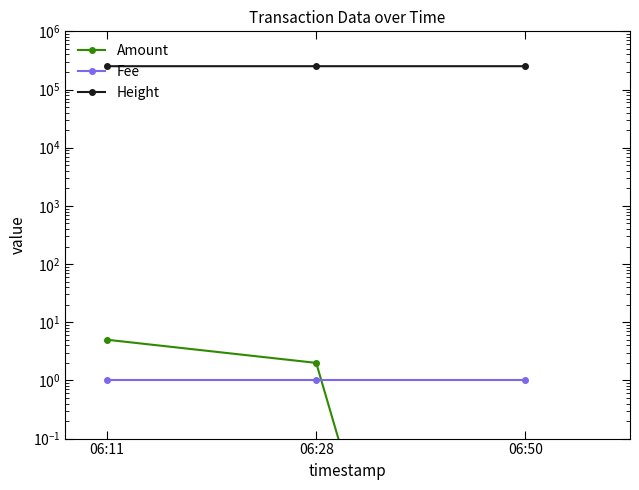

What is the greatest value displayed?

251598.0